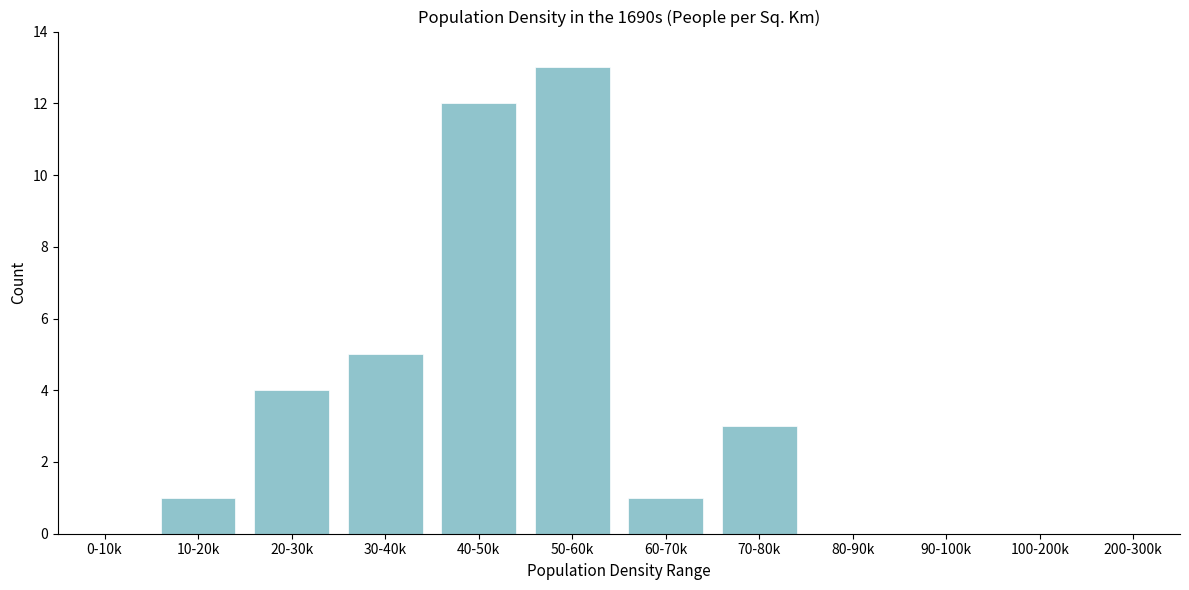

Reading left to right, list all the values displayed in this chart.

0-10k=0	10-20k=1	20-30k=4	30-40k=5	40-50k=12	50-60k=13	60-70k=1	70-80k=3	80-90k=0	90-100k=0	100-200k=0	200-300k=0